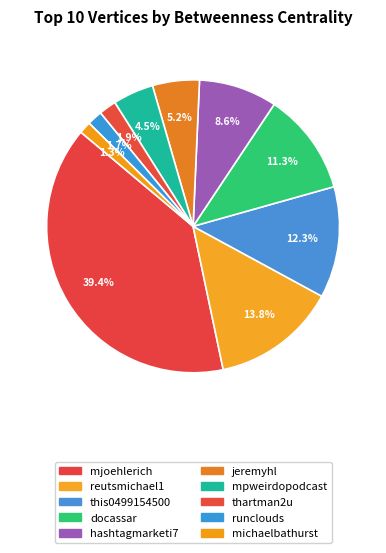

True or false: hashtagmarketi7 accounts for 9% of the total.

True